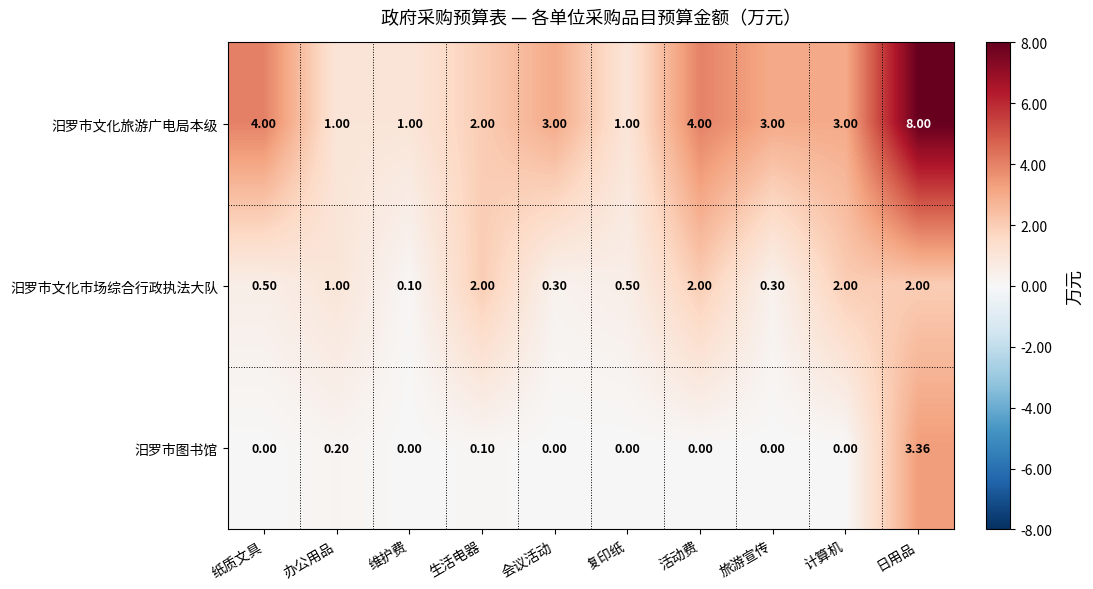

Which label corresponds to the largest value in the chart?

日用品